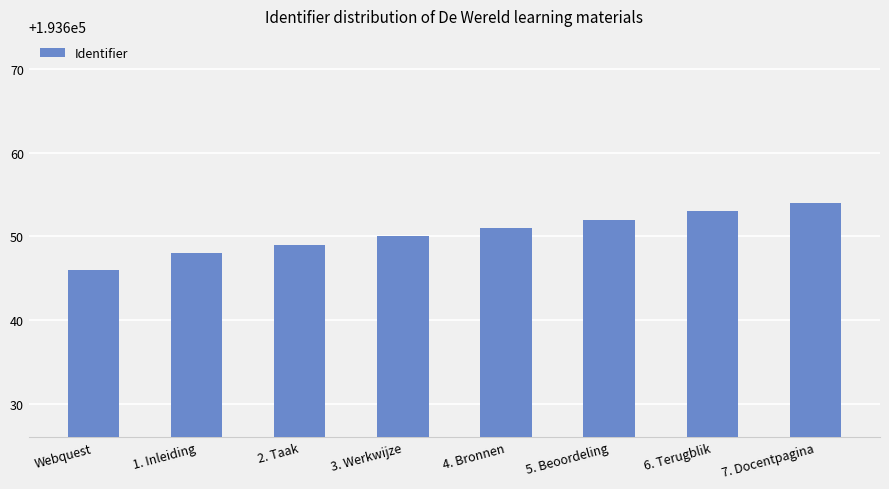

Is it true that the value at 1. Inleiding is 119596?

False